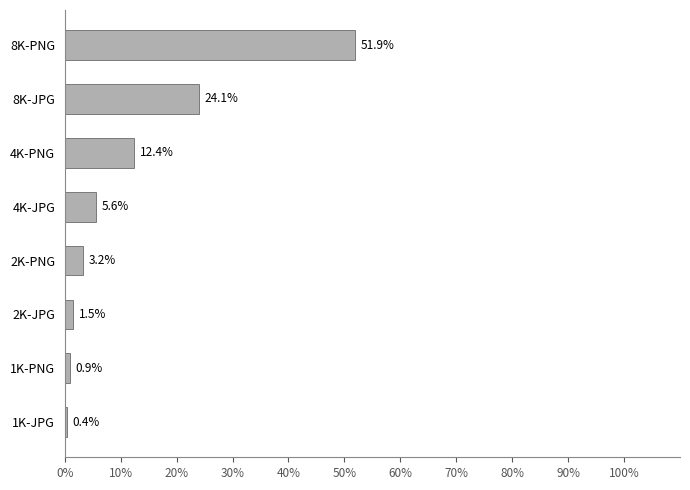

Does the chart contain any negative values?

No